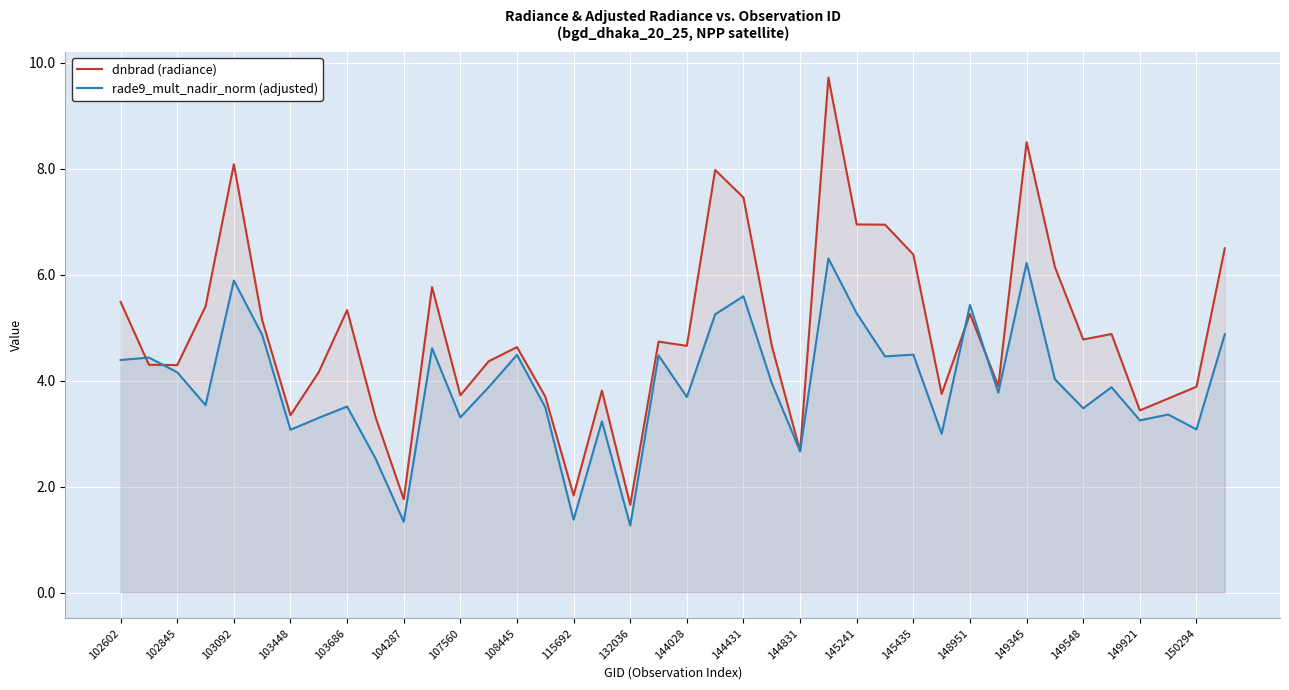

Rank the series by their maximum value, from highest to lowest.

dnbrad (radiance), rade9_mult_nadir_norm (adjusted)